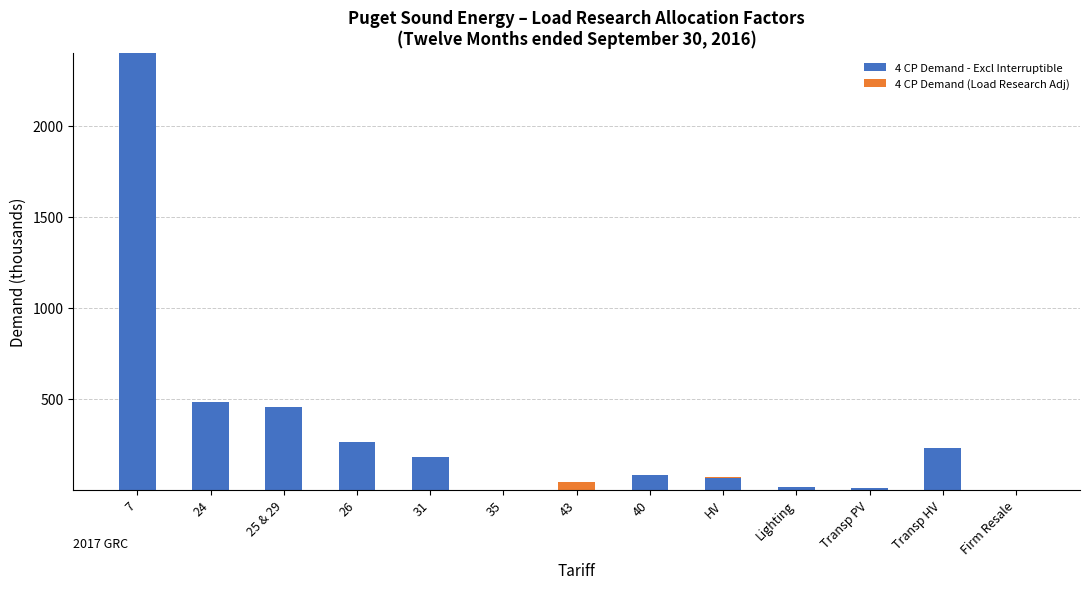

At which category is the sum across all series the highest?

7